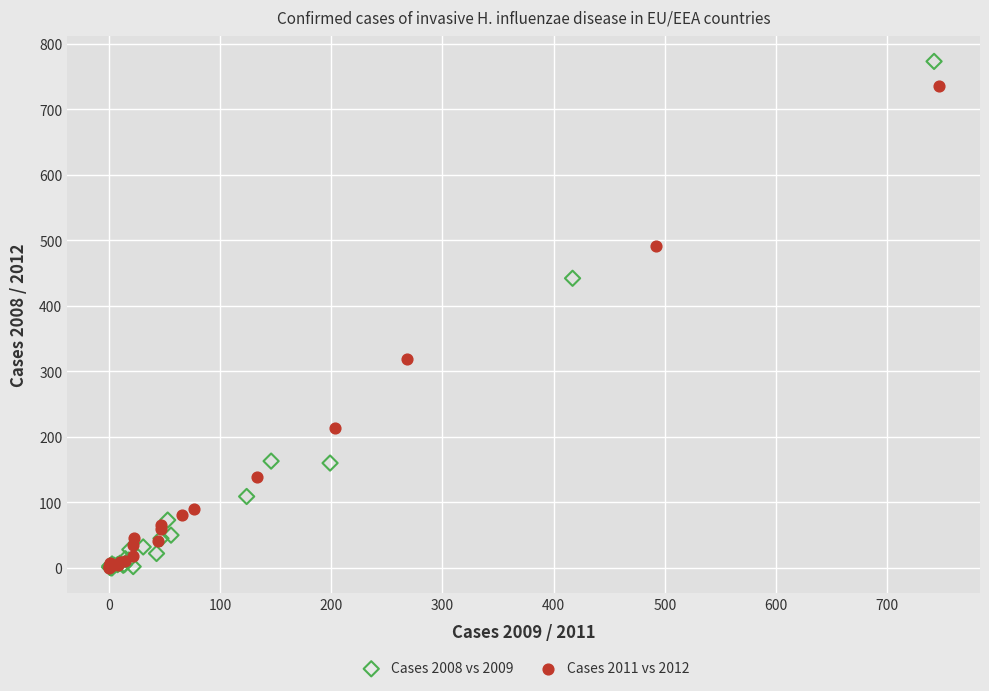

Which series contains the highest Y value?

Cases 2008 vs 2009